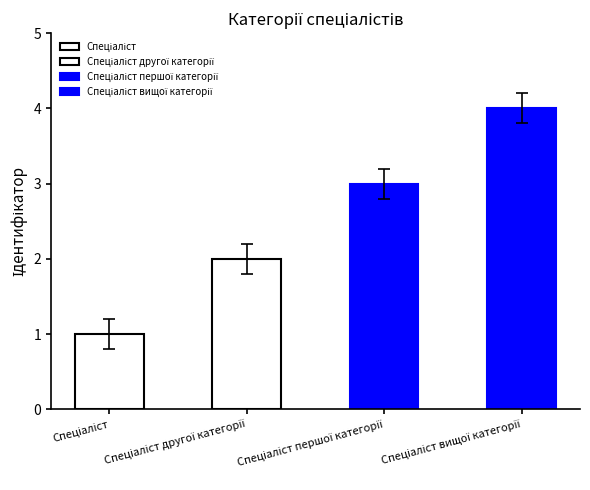

What is the value of the 1st bar from the left?

1